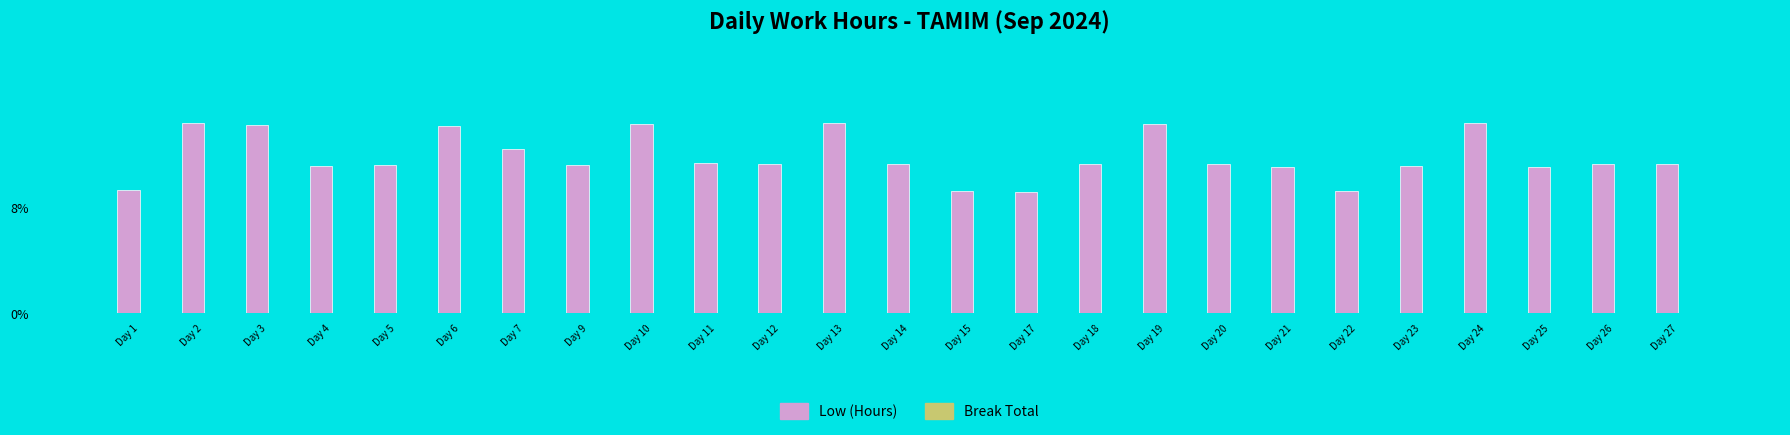

What is the sum of the values at Day 3 and Day 27?

25.6